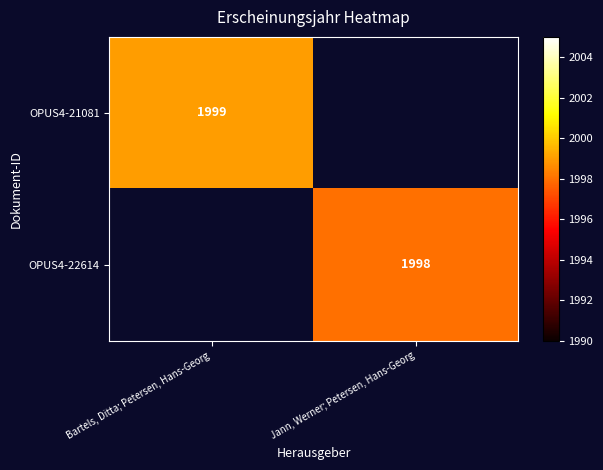

Count the number of categories in the chart.

2